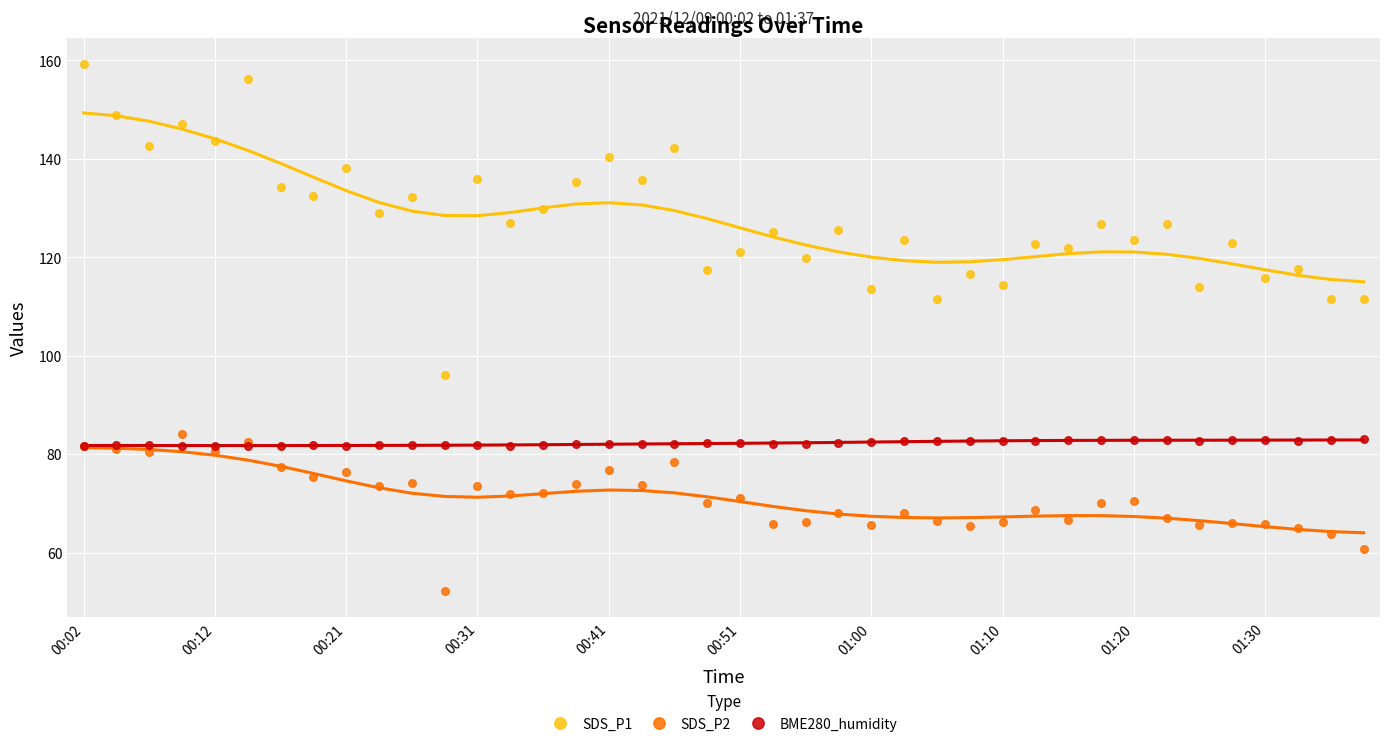

What are all the series names shown in the legend?

SDS_P1, SDS_P2, BME280_humidity